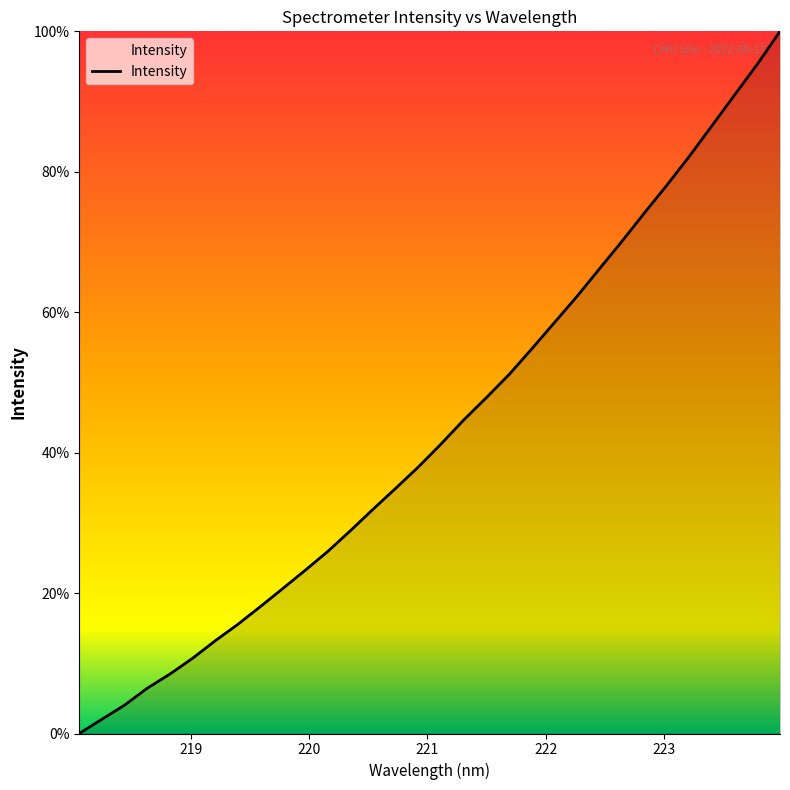

What is the difference between the maximum and minimum values?

100.0